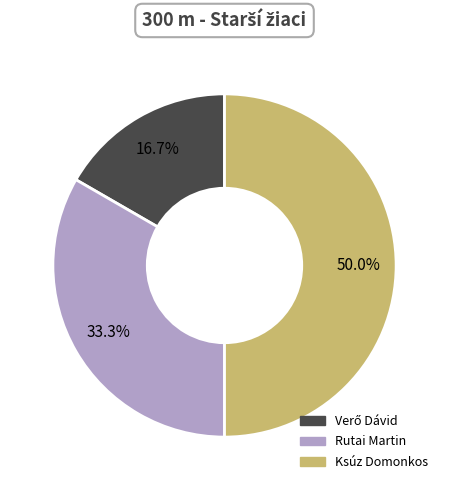

Does Rutai Martin represent more than half of the total?

No